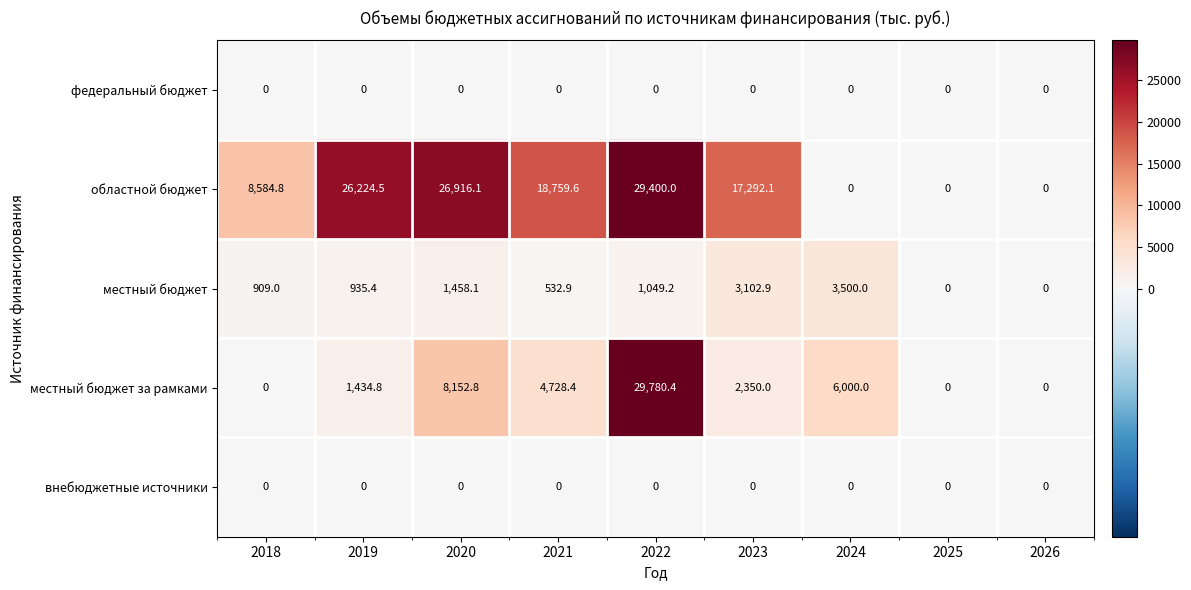

What is the greatest value displayed?

29780.4